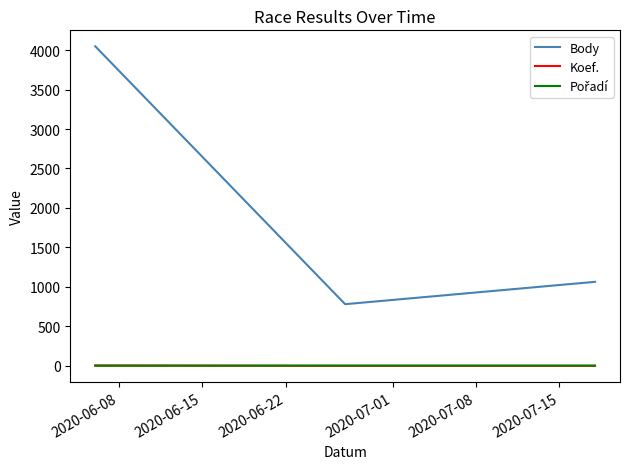

Which series has the largest total across all categories?

Body